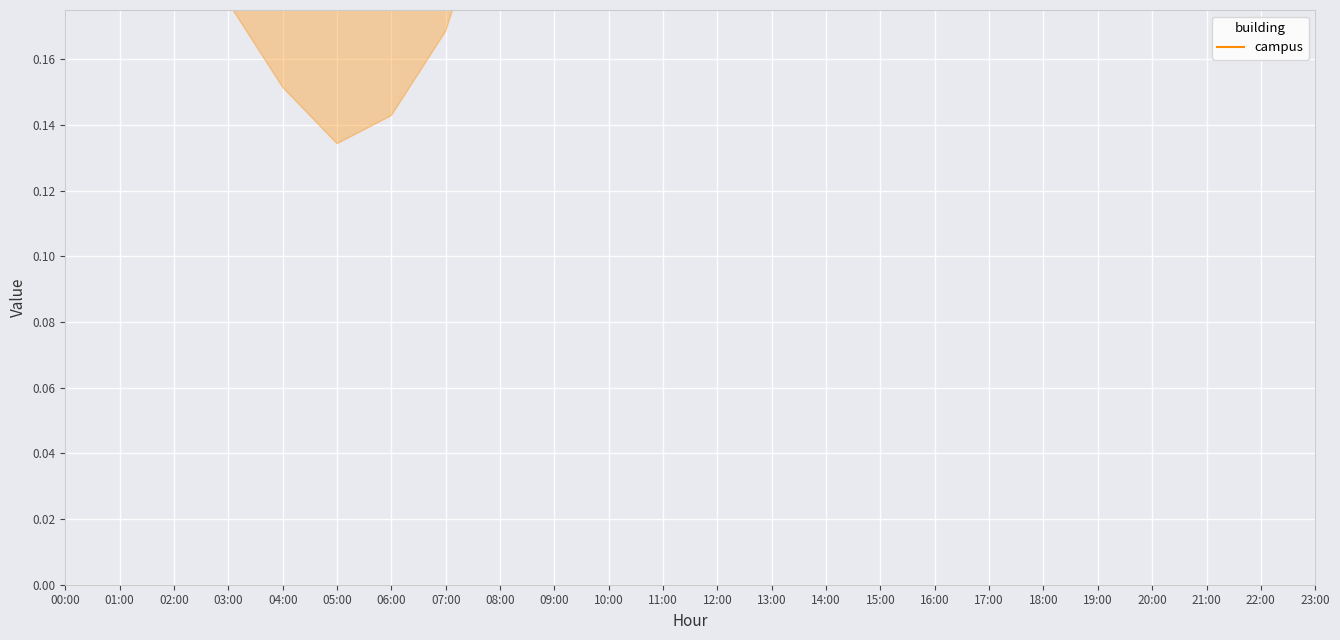

What is the label of the 23rd point from the right?

01:00